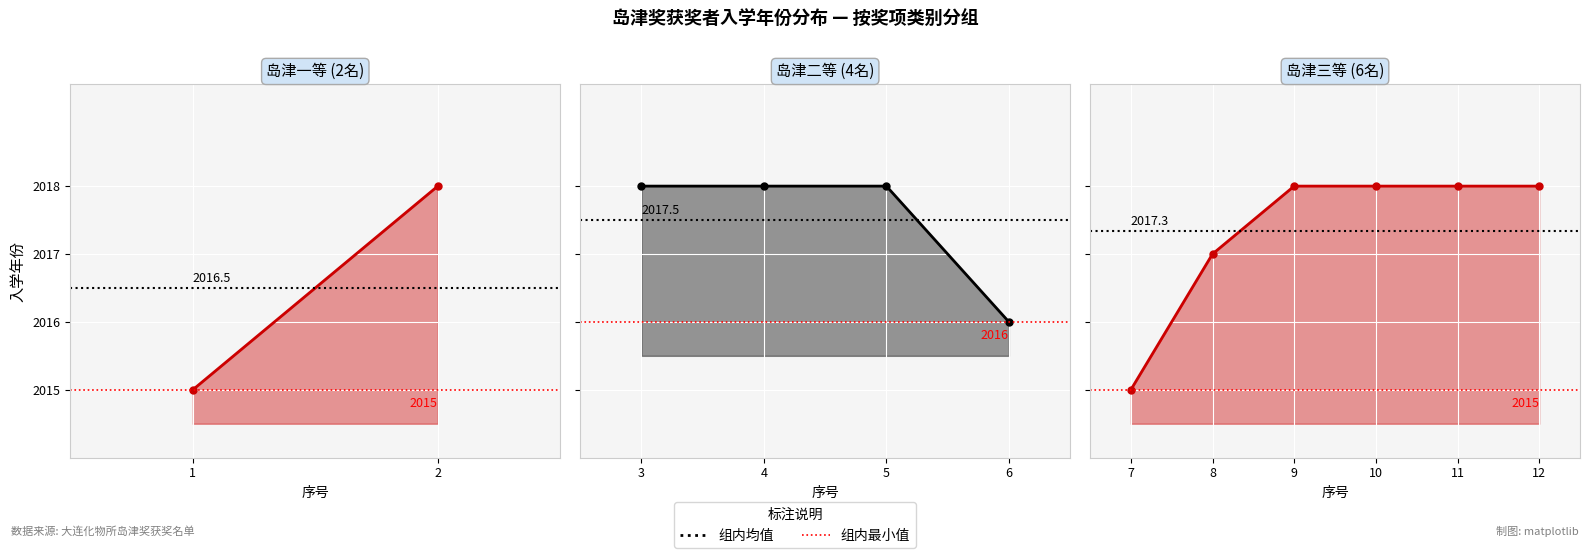

Count the values in the range 2017 to 2018.

9